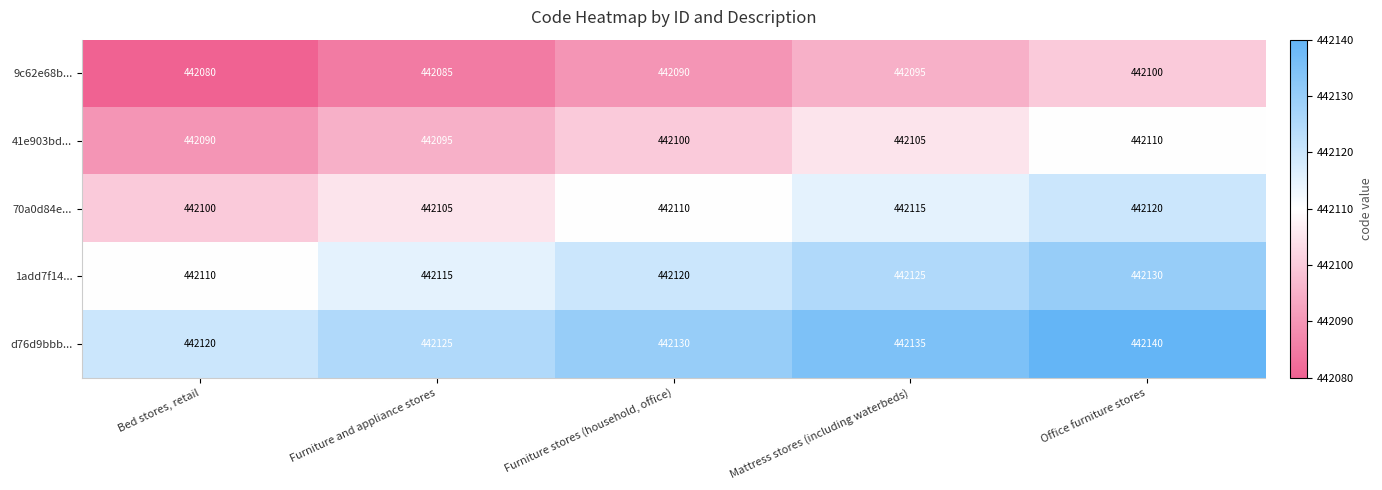

What is the spread (max minus min) of values at Bed stores, retail?

40